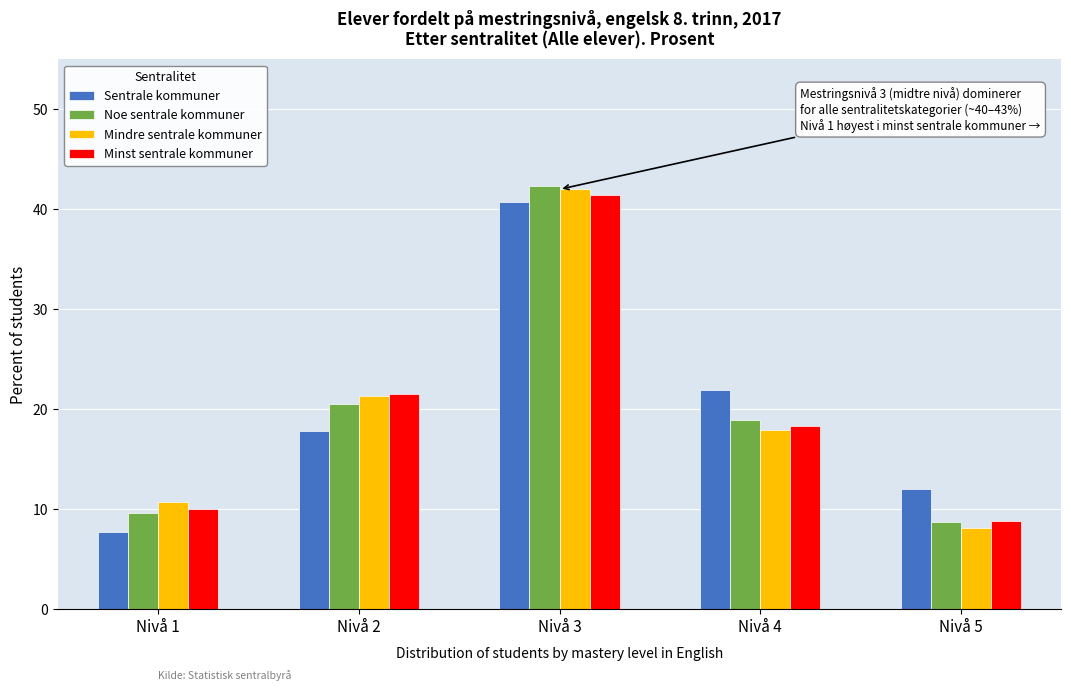

Reading left to right, what are all the values shown in this chart?

Sentrale kommuner: Nivå 1=7.7	Nivå 2=17.8	Nivå 3=40.7	Nivå 4=21.9	Nivå 5=12.0
Noe sentrale kommuner: Nivå 1=9.6	Nivå 2=20.5	Nivå 3=42.3	Nivå 4=18.9	Nivå 5=8.7
Mindre sentrale kommuner: Nivå 1=10.7	Nivå 2=21.3	Nivå 3=42.0	Nivå 4=17.9	Nivå 5=8.1
Minst sentrale kommuner: Nivå 1=10.0	Nivå 2=21.5	Nivå 3=41.4	Nivå 4=18.3	Nivå 5=8.8